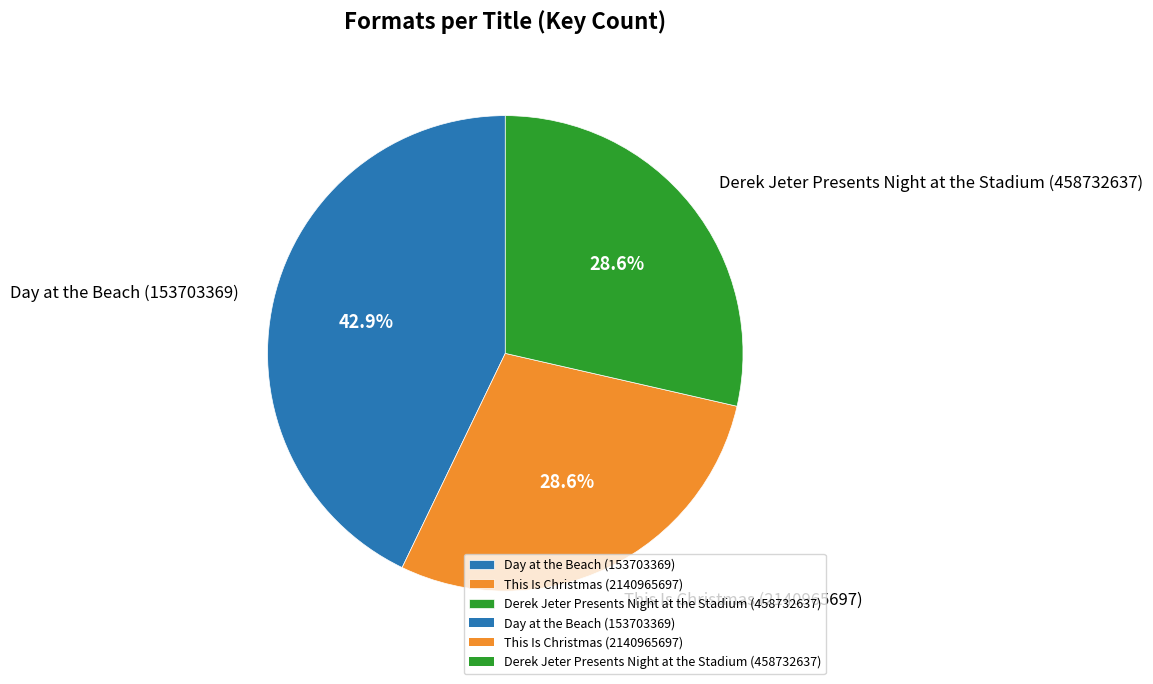

To the nearest percent, what percentage of the pie is This Is Christmas (2140965697)?

29%